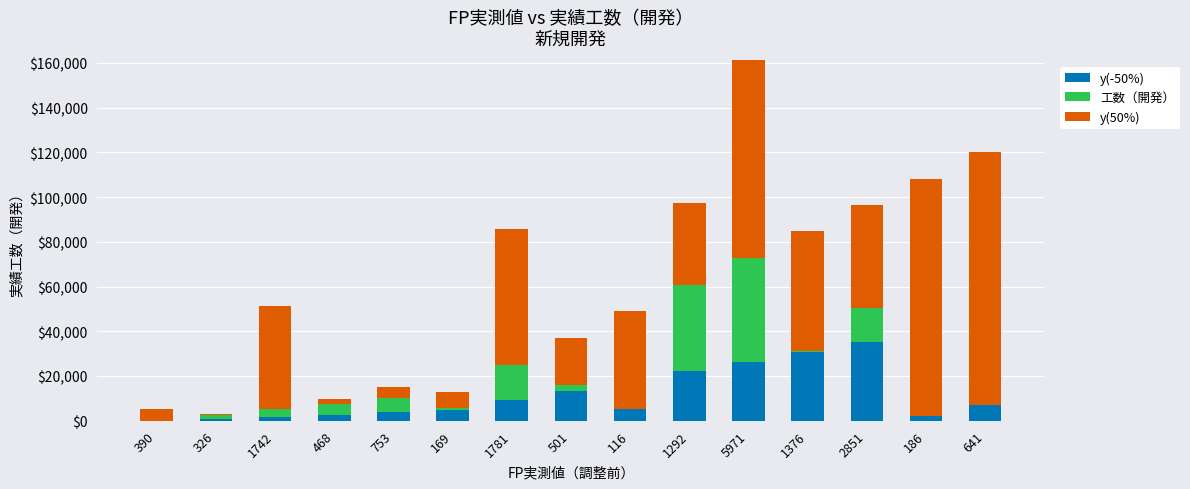

Which series has the largest range (max minus min)?

y(50%)